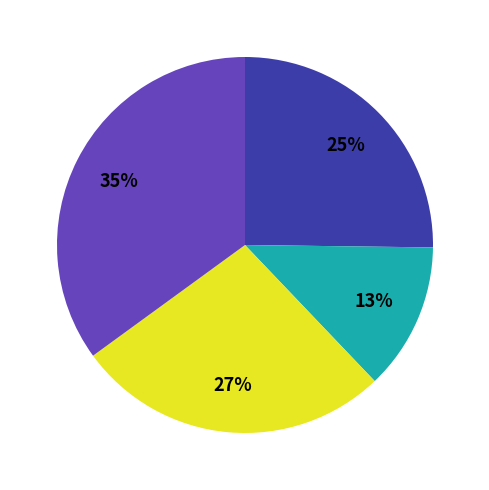

Is there any slice that represents more than half of the pie?

No